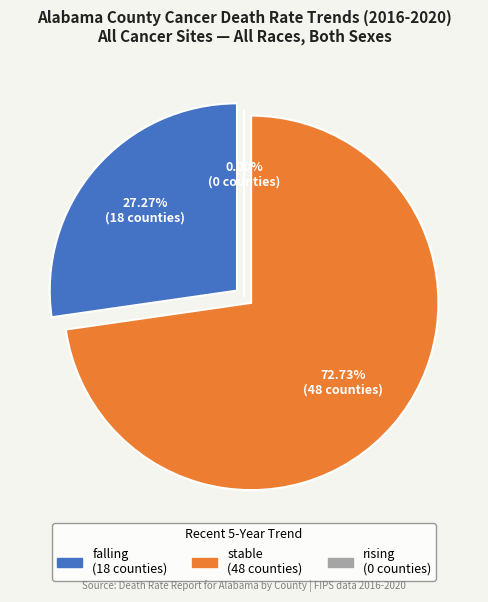

How many segments does this pie chart have?

3